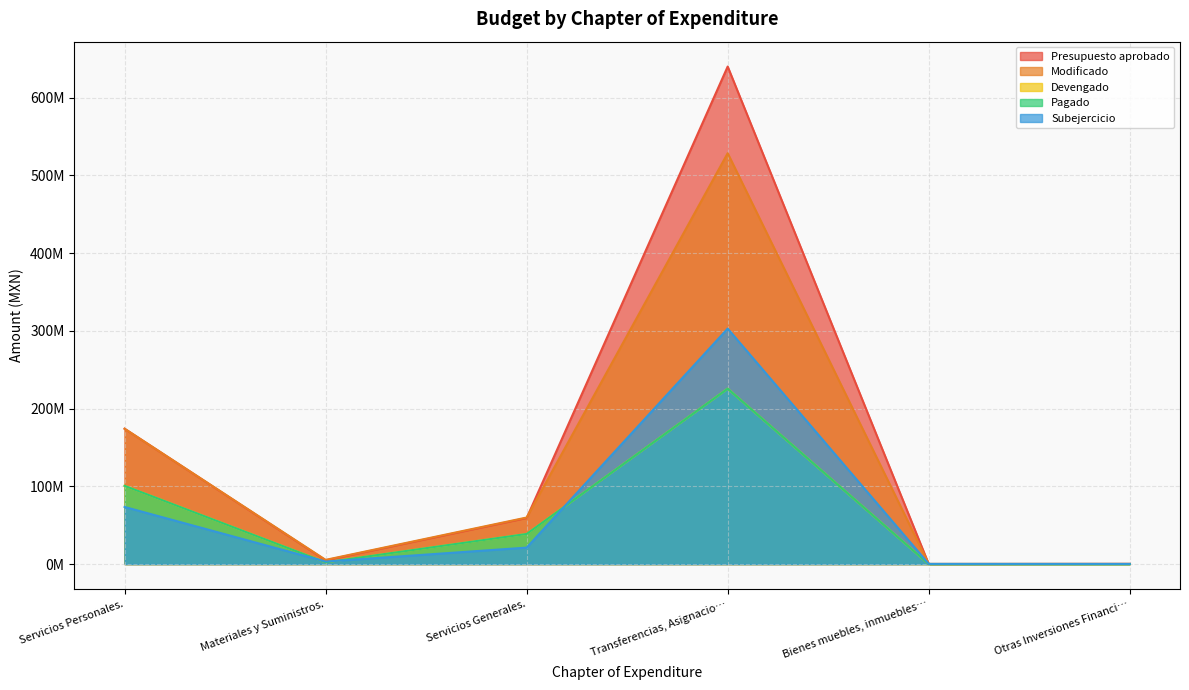

How many times do Modificado and Presupuesto aprobado cross each other?

3